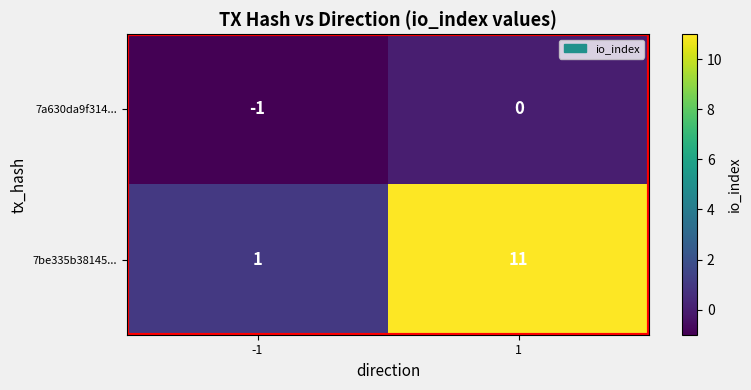

List the series in order of their peak value, lowest first.

7a630da9f314..., 7be335b38145...